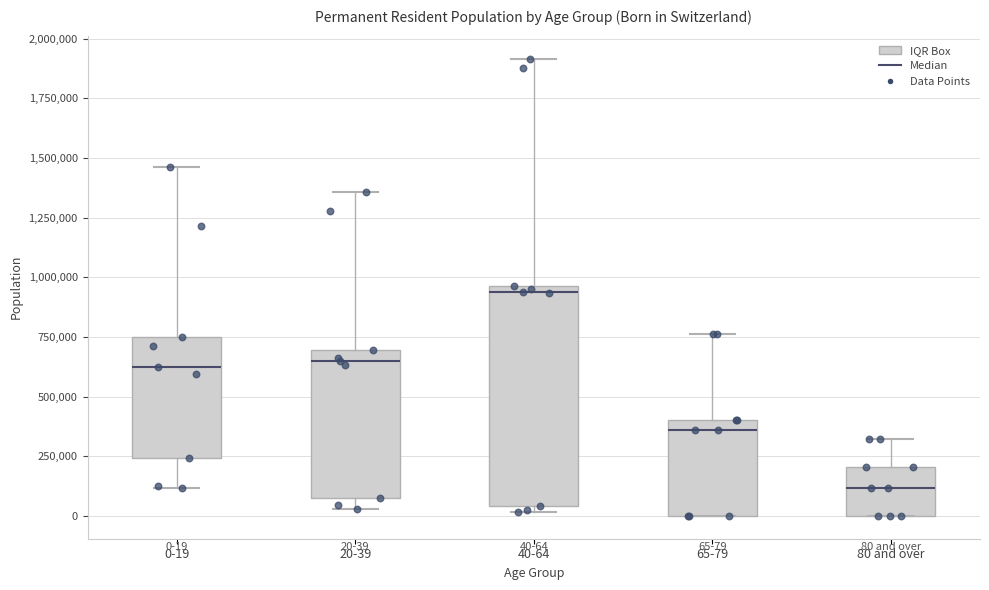

Which box has the lowest median line?

80 and over